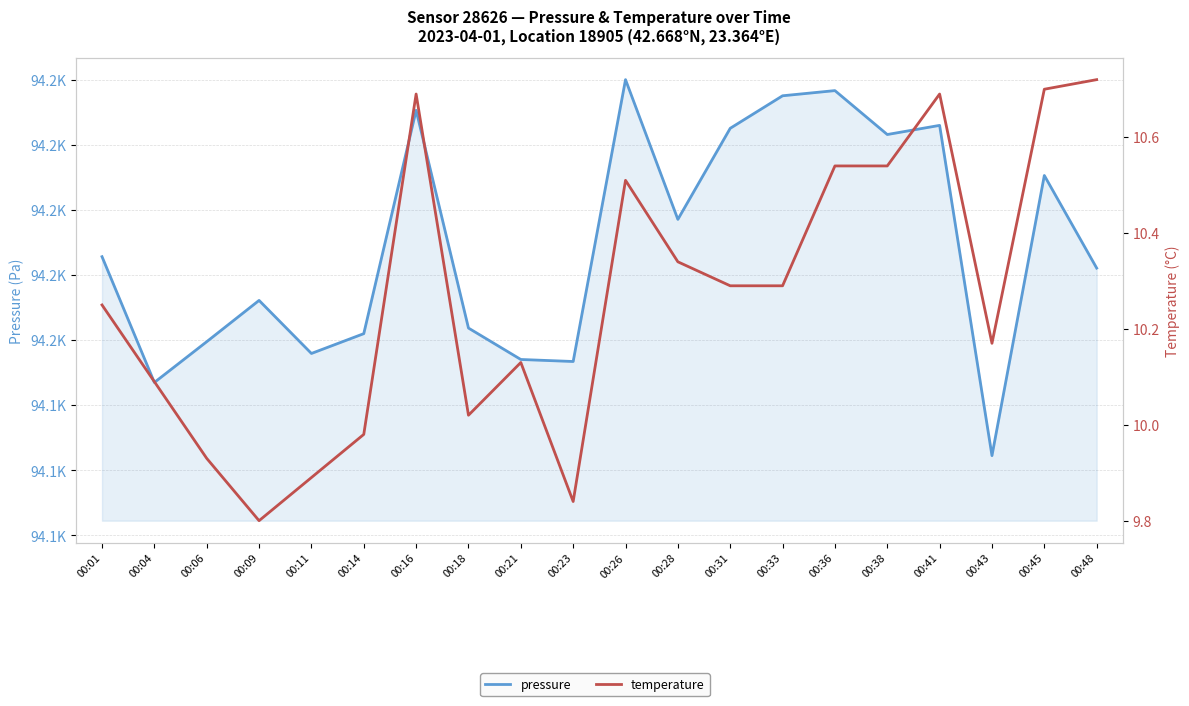

What are all the series names shown in the legend?

pressure, temperature